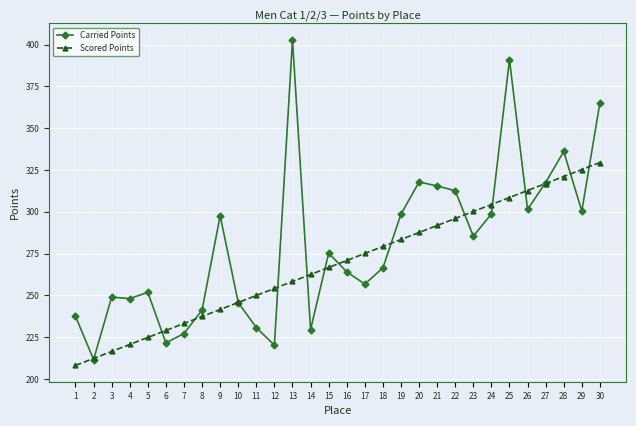

Is the value of Carried Points at 11 greater than the value of Scored Points at 19?

No